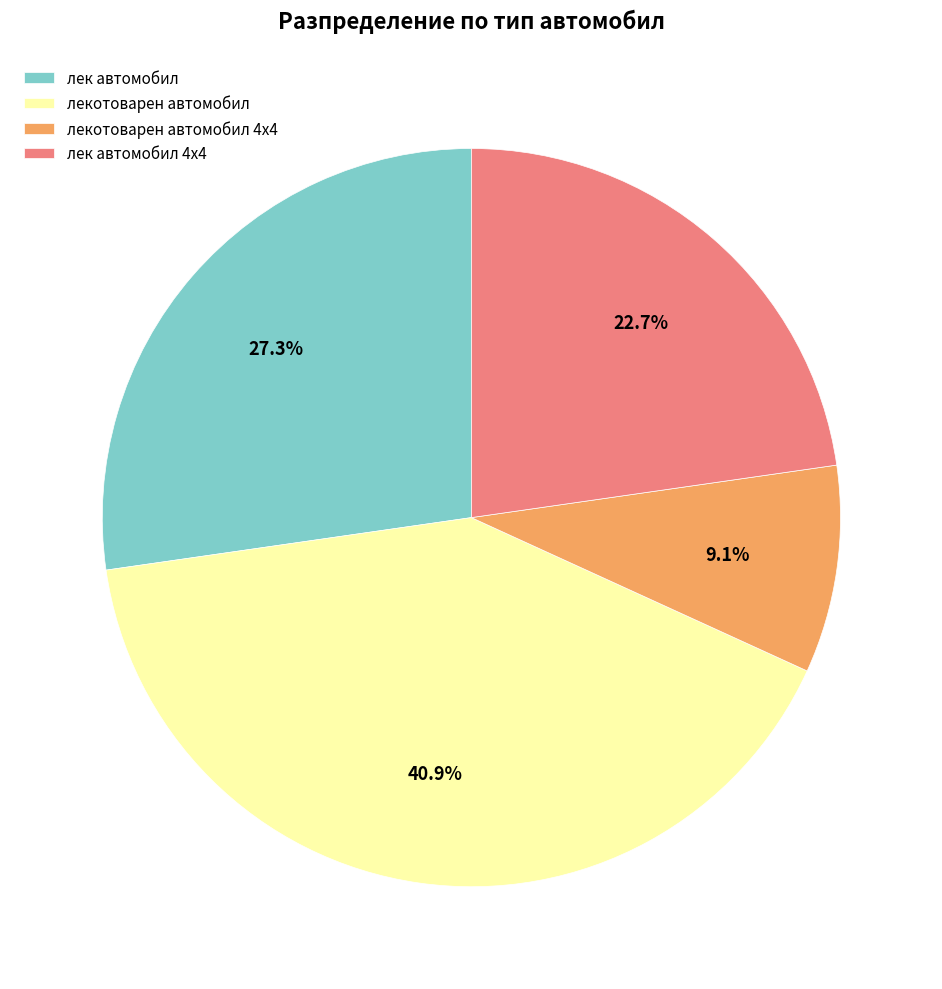

To the nearest percent, what is the difference between the лек автомобил and лек автомобил 4х4 slice percentages?

5%